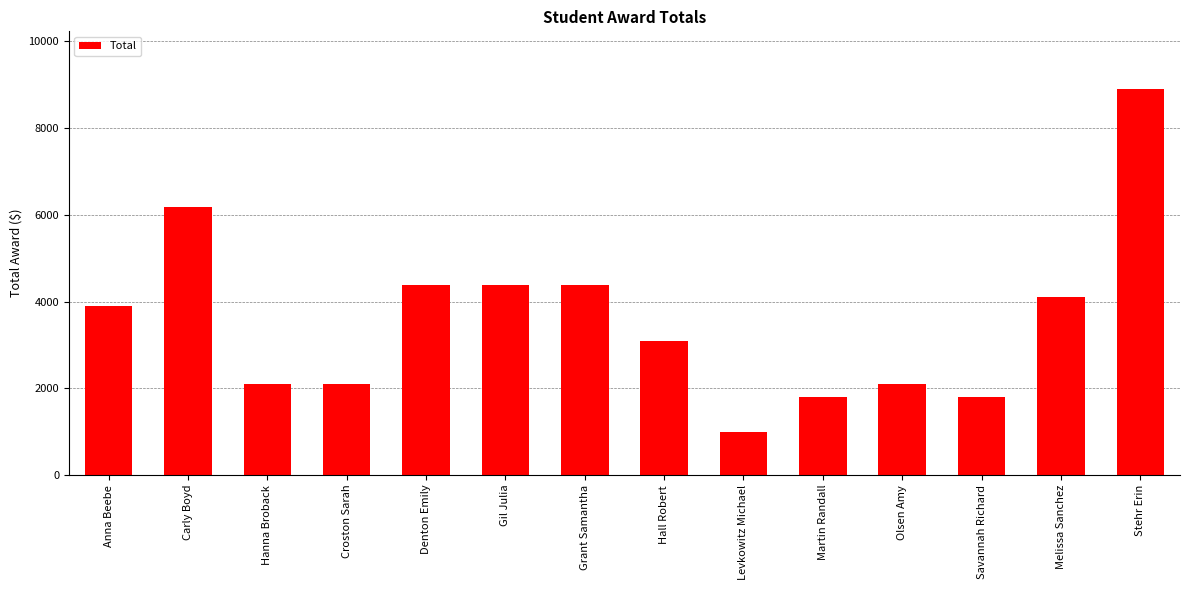

What is the maximum value shown in the chart?

8890